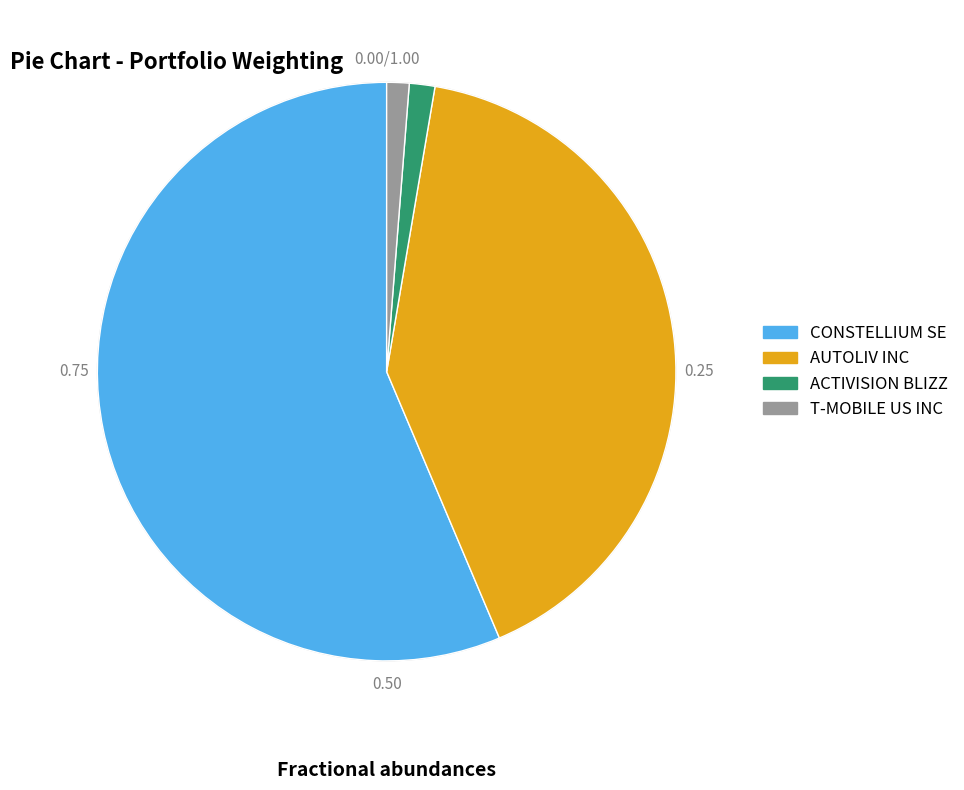

Is the sum of AUTOLIV INC and T-MOBILE US INC greater than half?

No